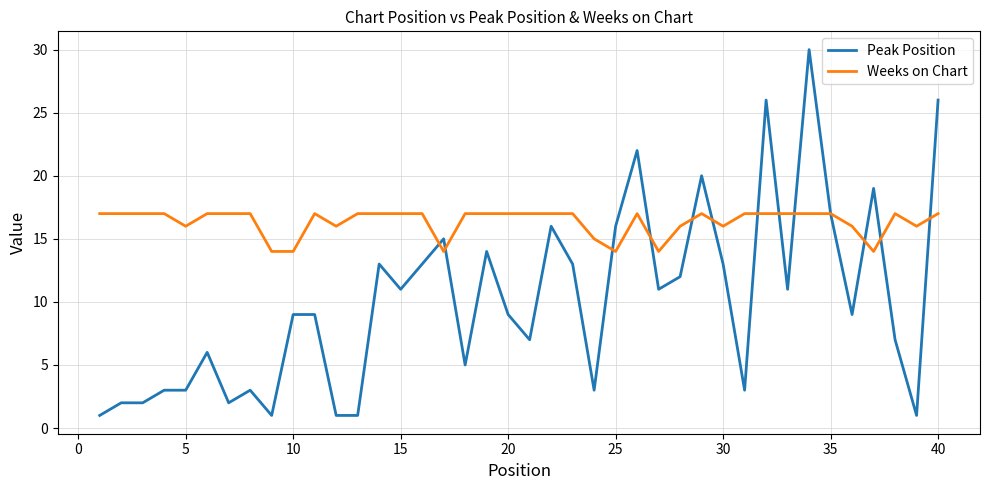

What is the minimum value for Weeks on Chart?

14